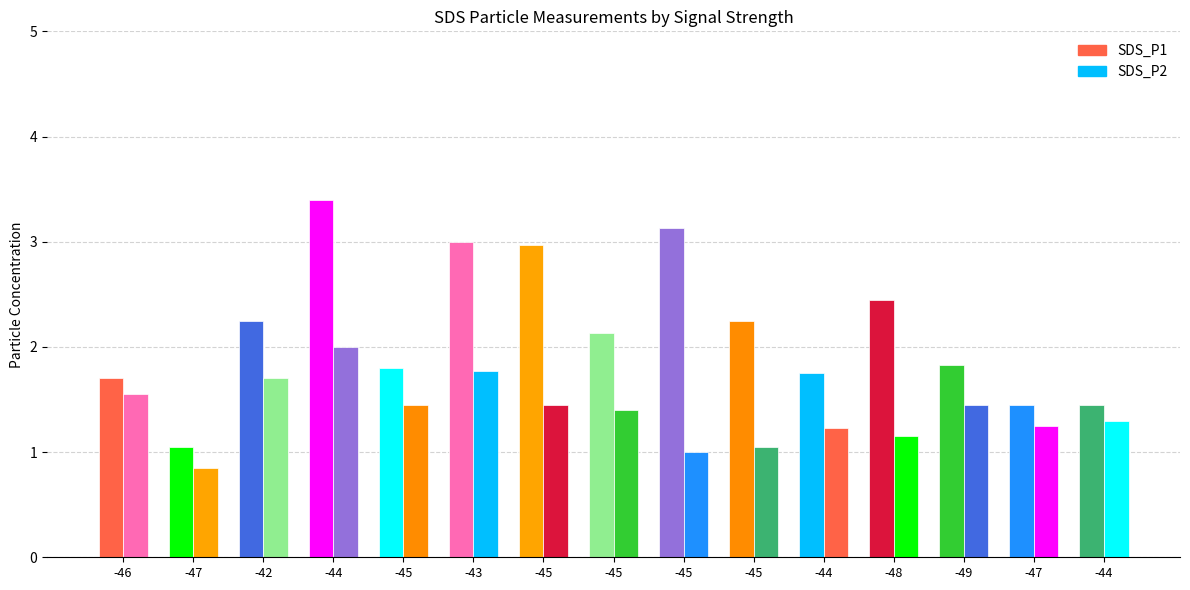

Are the bars grouped side by side (vs. stacked)?

Yes